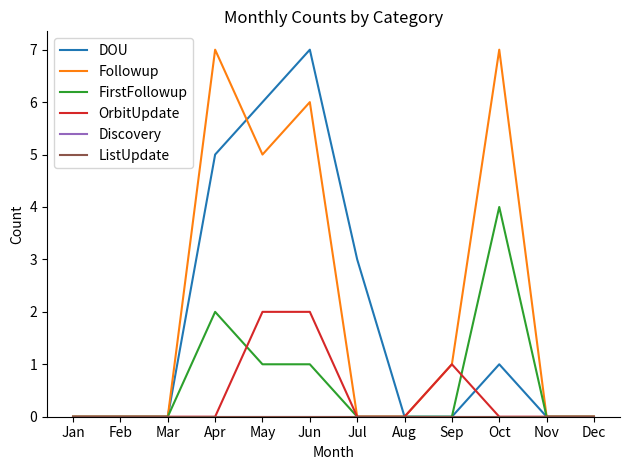

Which series changed the most between May and Dec?

DOU